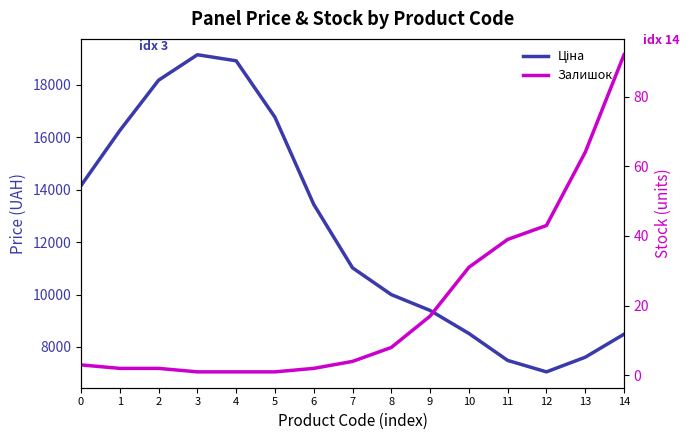

How many data points does each series have?

15